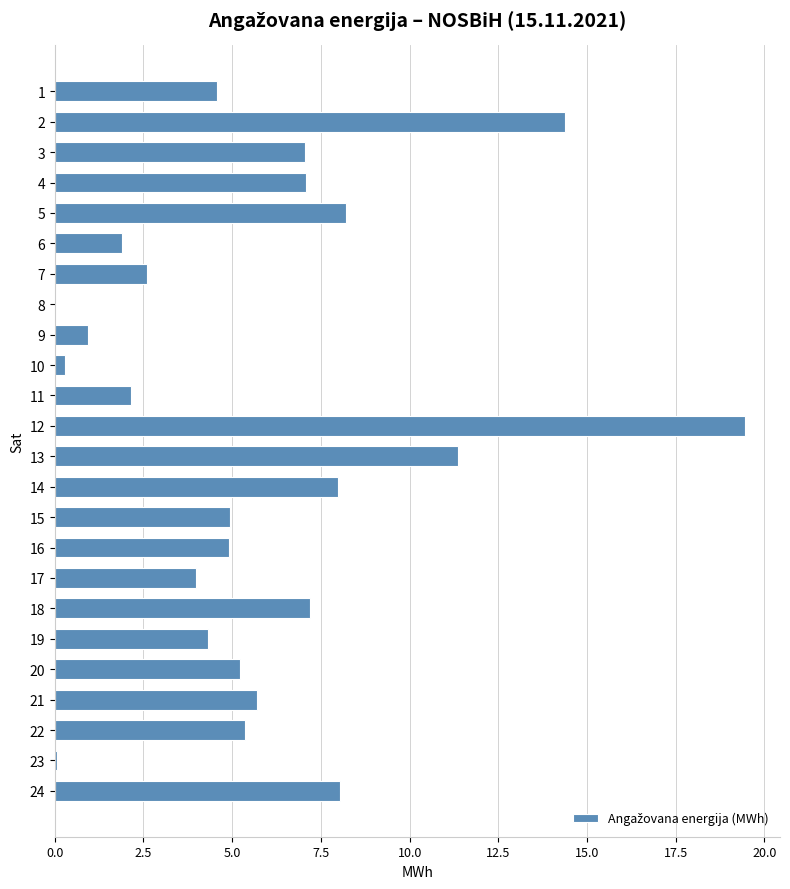

True or false: the data shows 7.7 at 19.

False